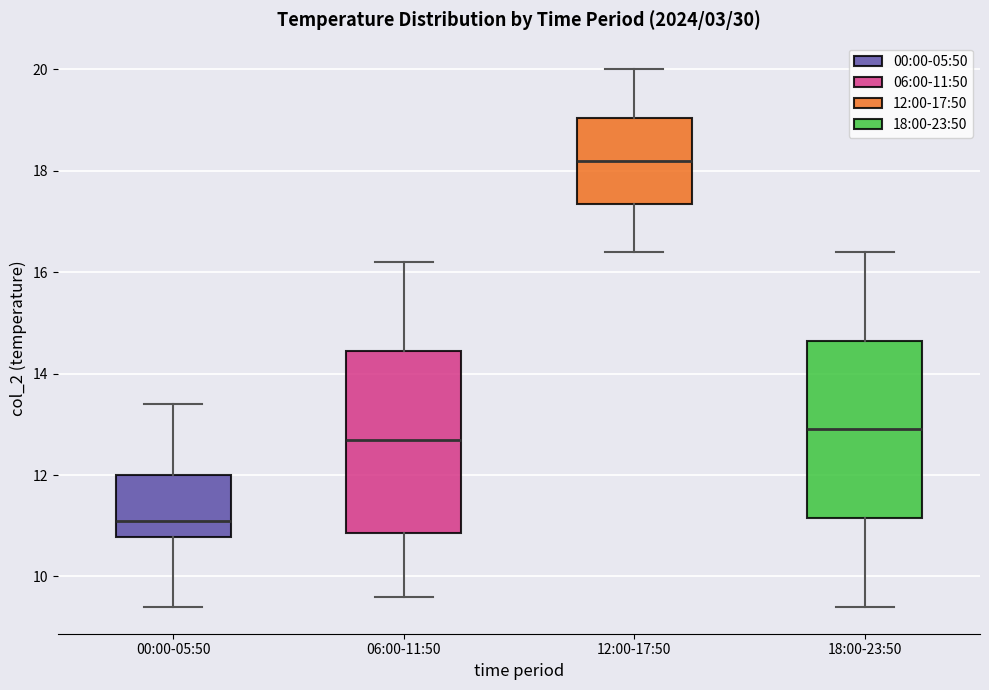

Where is the upper edge of the box for 06:00-11:50 on the y-axis? The values are not printed on the chart, so give them approximately, as read against the axis.

14.4